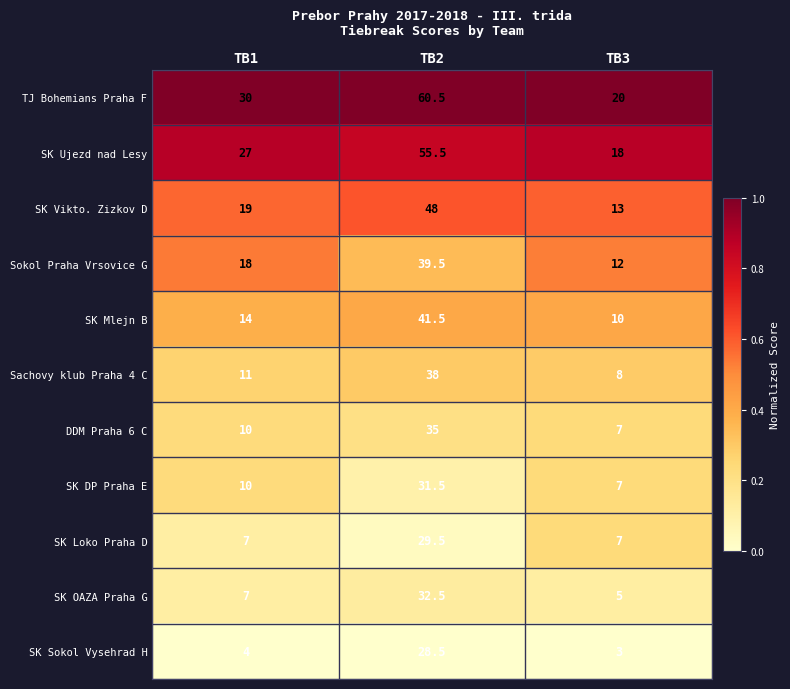

What is the total value across all series at TB2?

440.0